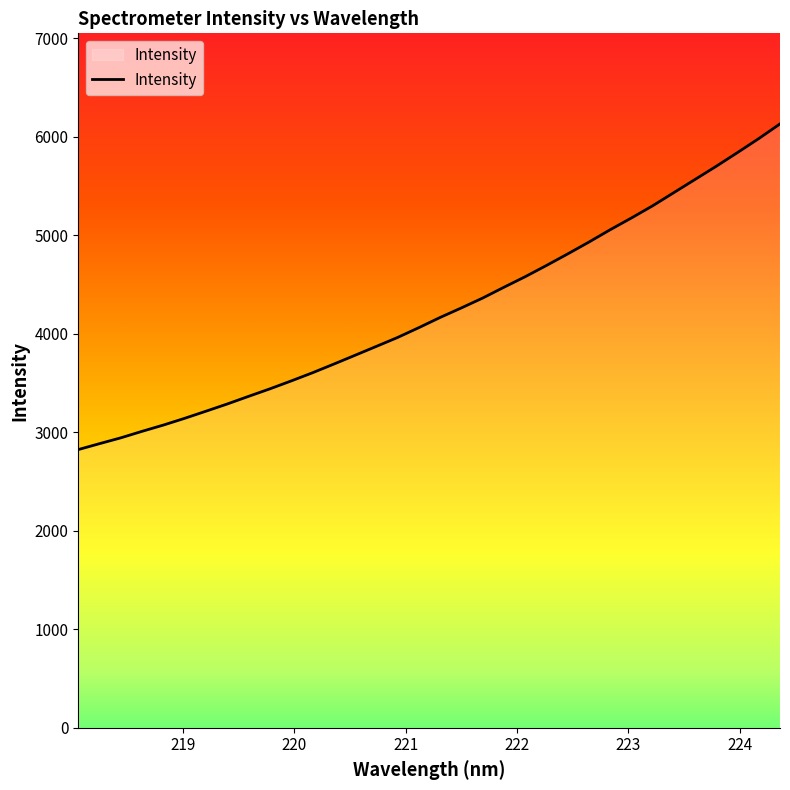

Reading left to right, extract all data points from this chart.

2824.8	2885.0	2944.2	3010.4	3073.8	3142.4	3214.6	3287.8	3365.2	3441.3	3521.5	3604.3	3692.2	3781.9	3872.0	3962.6	4062.4	4165.8	4262.9	4362.7	4472.4	4579.5	4693.4	4810.7	4931.2	5056.5	5176.0	5299.8	5433.7	5567.7	5701.8	5841.0	5982.7	6131.8